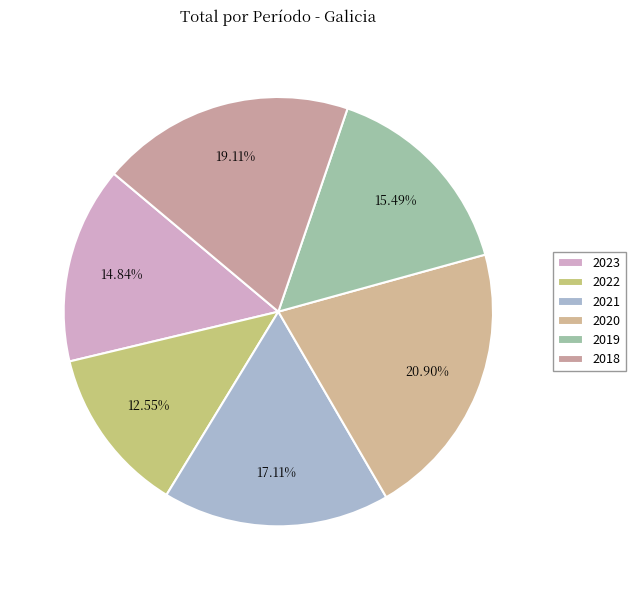

Is the sum of 2021 and 2019 greater than half?

No